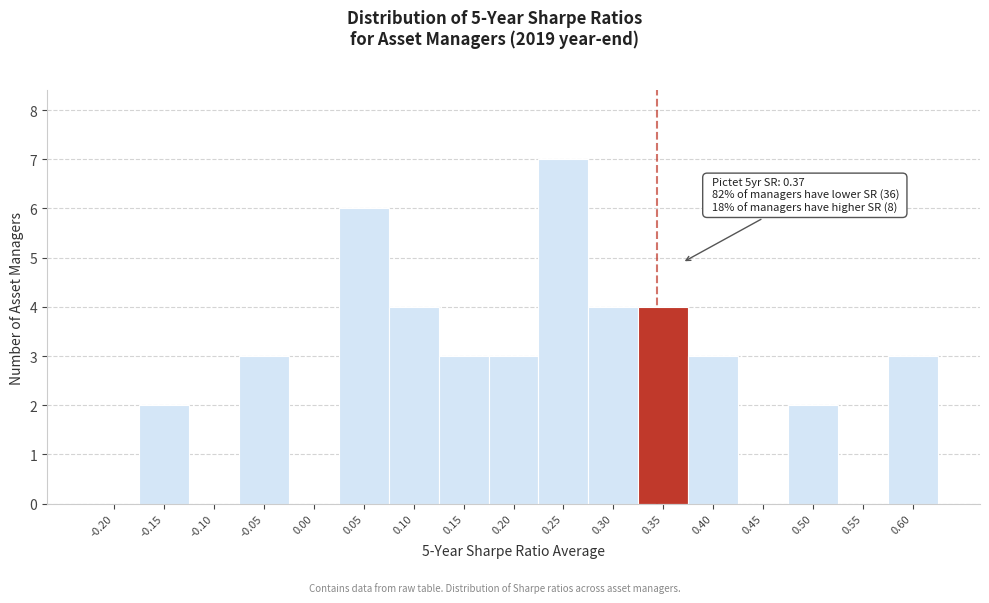

Reading left to right, extract all data points from this chart.

-0.20=0	-0.15=2	-0.10=0	-0.05=3	0.00=0	0.05=6	0.10=4	0.15=3	0.20=3	0.25=7	0.30=4	0.35=4	0.40=3	0.45=0	0.50=2	0.55=0	0.60=3